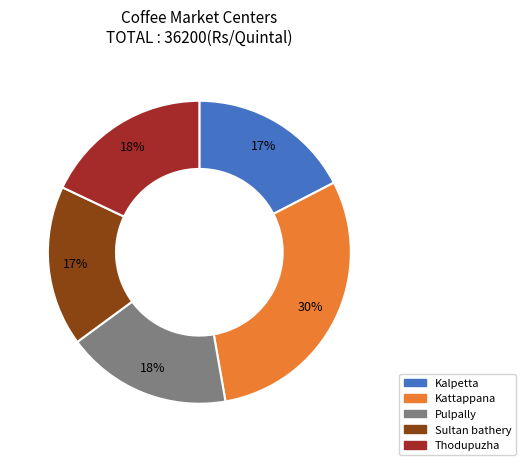

What percentage is the Thodupuzha slice, to the nearest percent?

18%